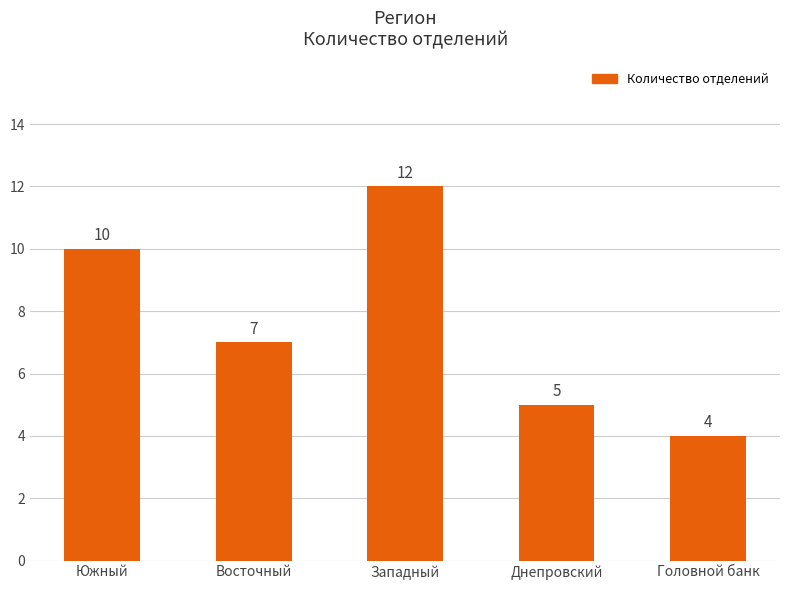

What is the label of the 2nd bar from the left?

Восточный